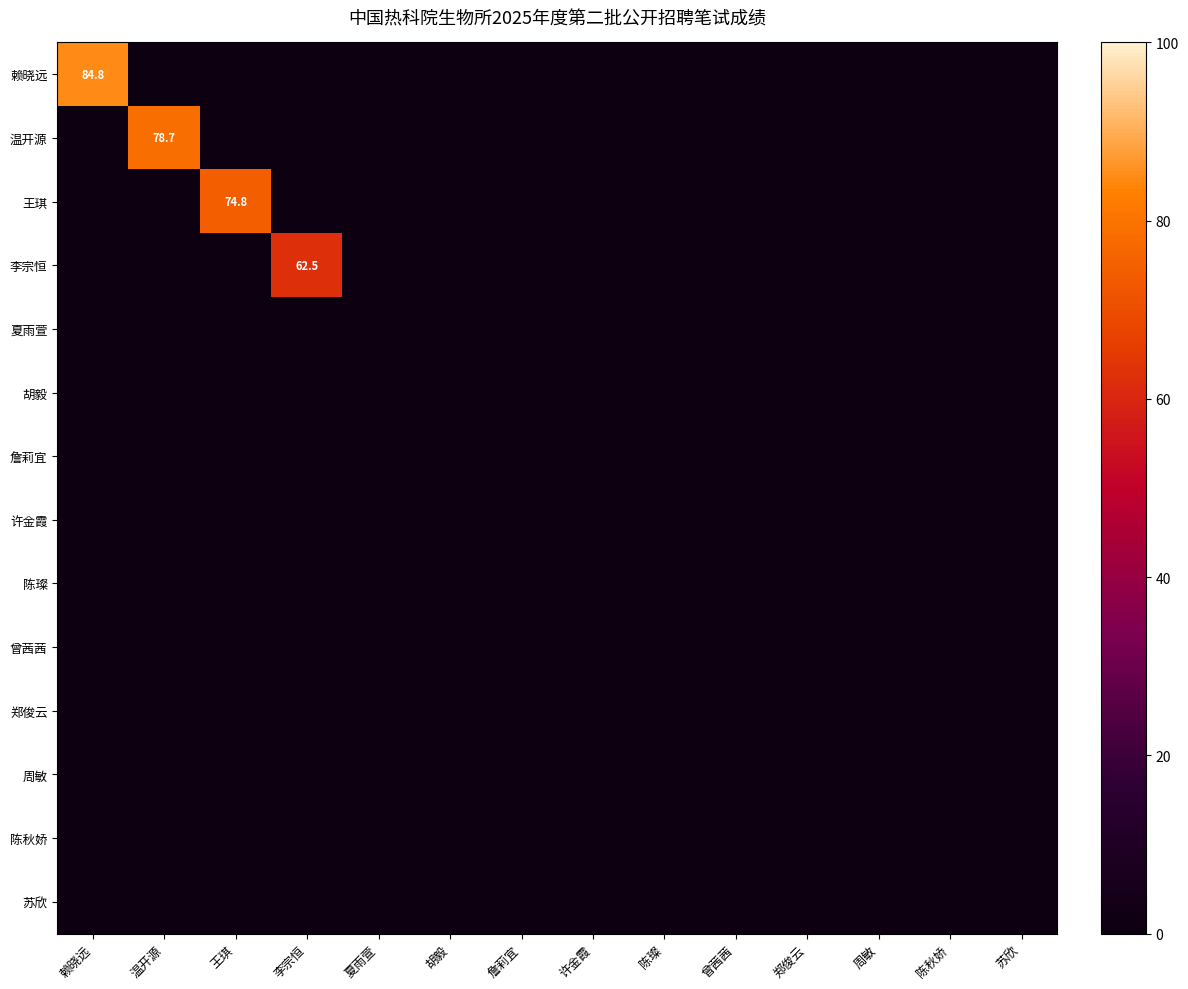

Where is 王琪 nearest to the value 0?

赖晓远